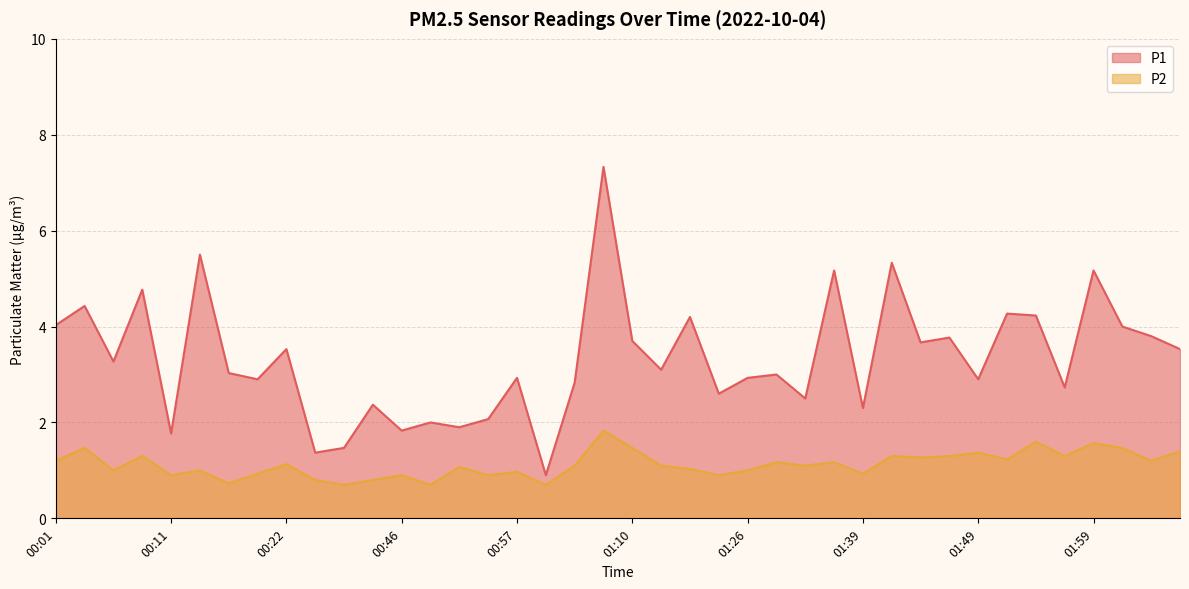

What is the difference between the maximum and minimum values in the P1 series?

6.4